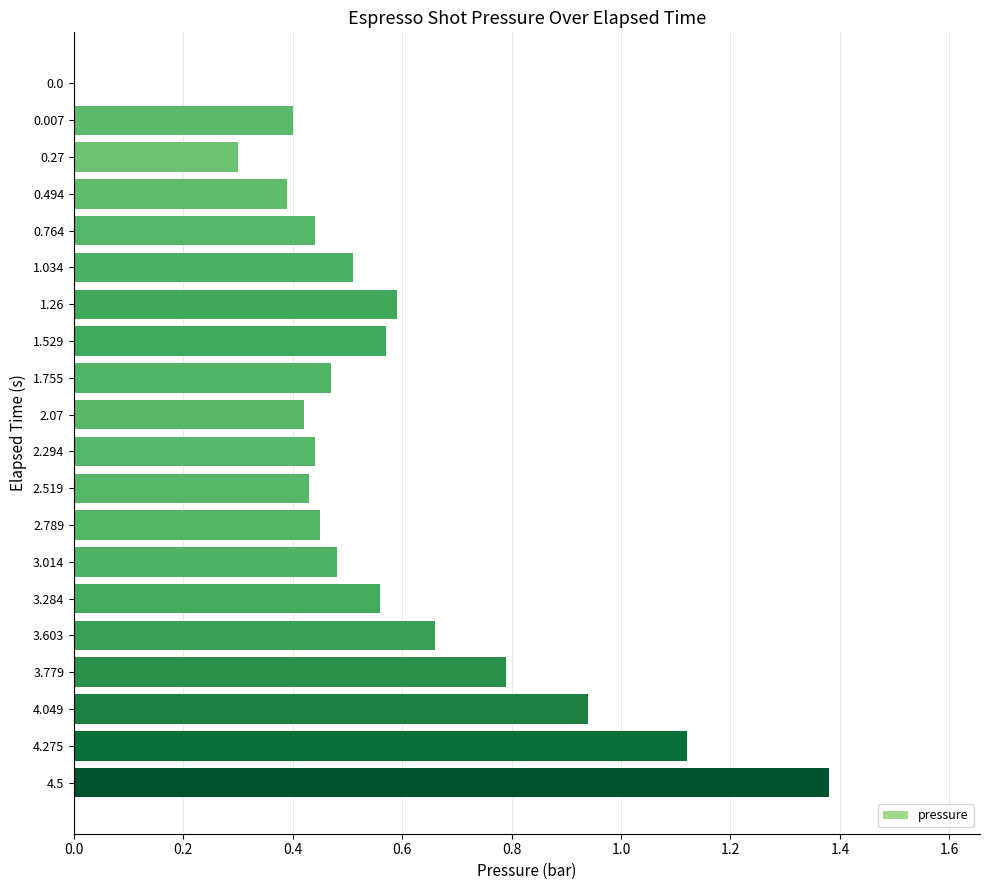

True or false: the data shows 0.4 at 2.294.

True